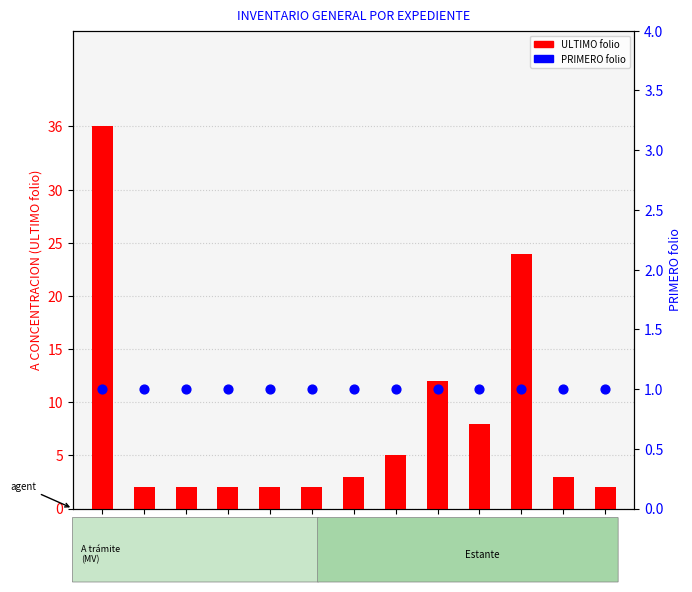

What is the total value across all series at UPC-0020?

4